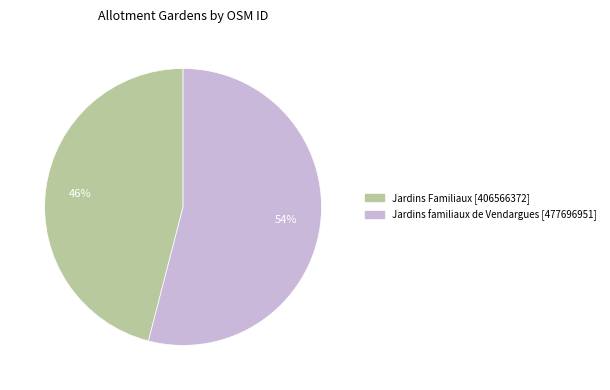

Rank the categories by value from lowest to highest.

Jardins Familiaux, Jardins familiaux de Vendargues